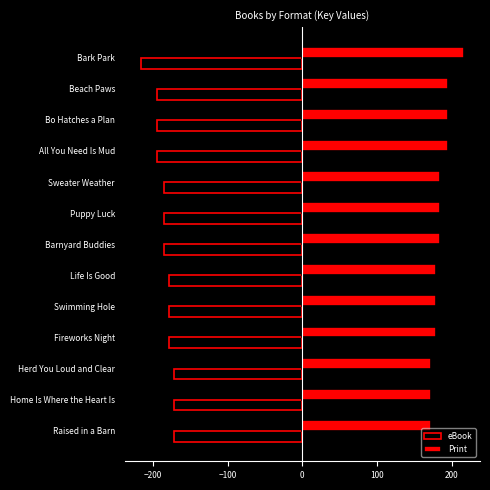

What are all the series names shown in the legend?

eBook, Print